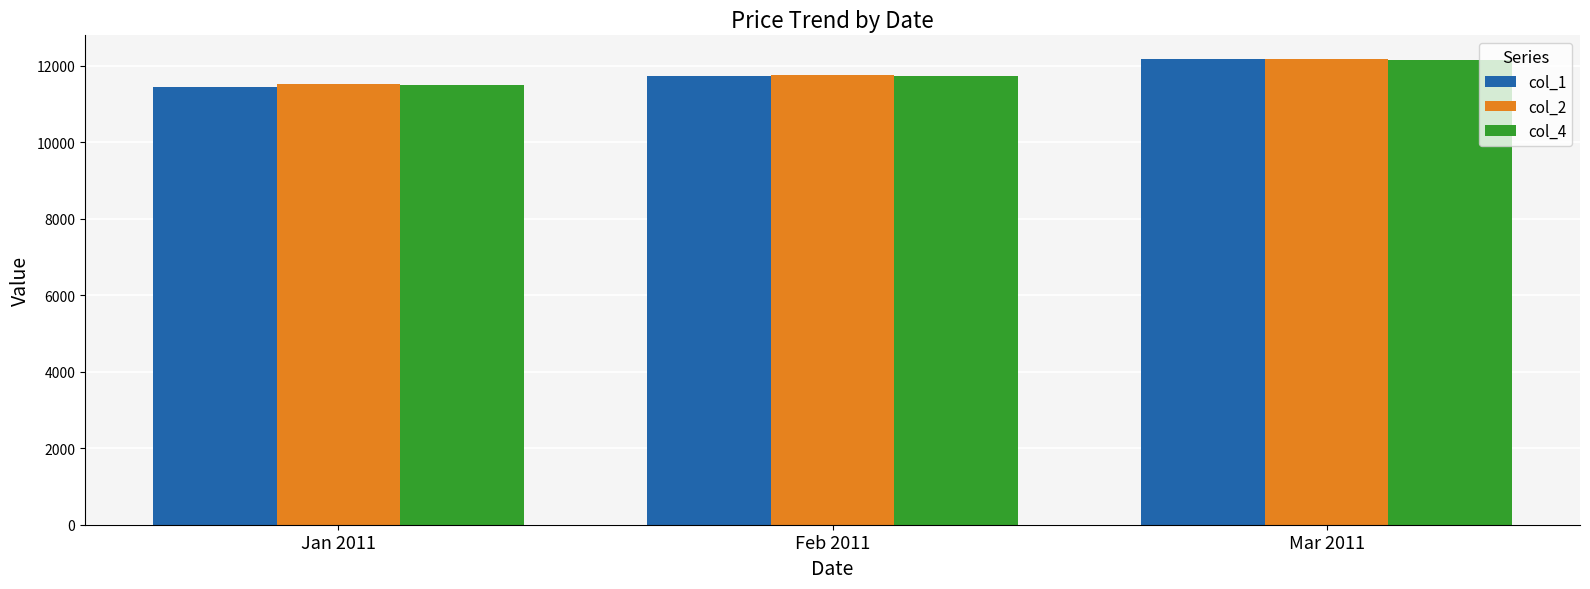

Which series has the largest range (max minus min)?

col_1